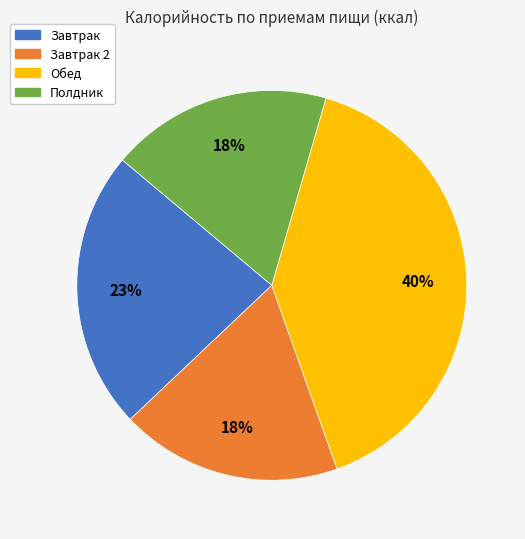

Does any single category account for the majority?

No